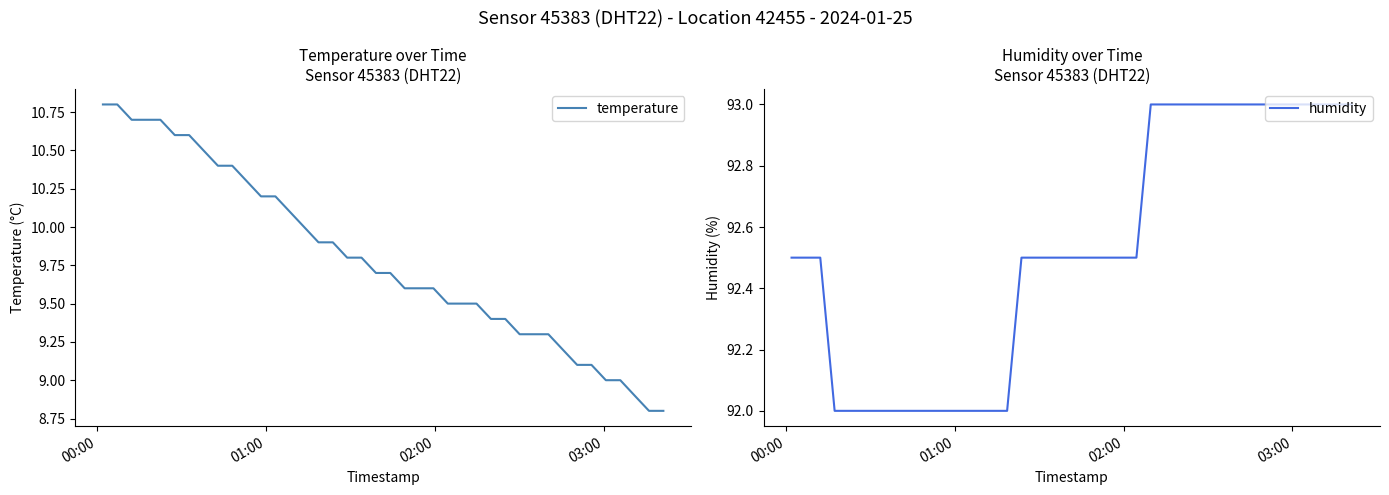

What is the sum of all temperature values?

391.7